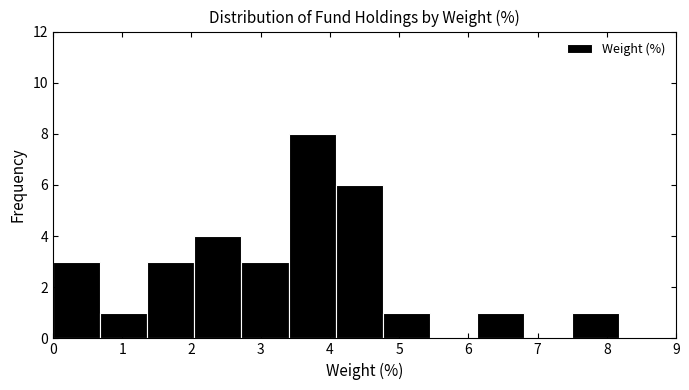

Reading left to right, transcribe this chart: for each bar, give the range it covers on the x-axis and its height. Neither the bar edges nor the heights are printed on the chart, so give them approximately, as read against the axes.

0.0 to 0.7: 3
0.7 to 1.4: 1
1.4 to 2.0: 3
2.0 to 2.7: 4
2.7 to 3.4: 3
3.4 to 4.1: 8
4.1 to 4.8: 6
4.8 to 5.4: 1
5.4 to 6.1: 0
6.1 to 6.8: 1
6.8 to 7.5: 0
7.5 to 8.2: 1